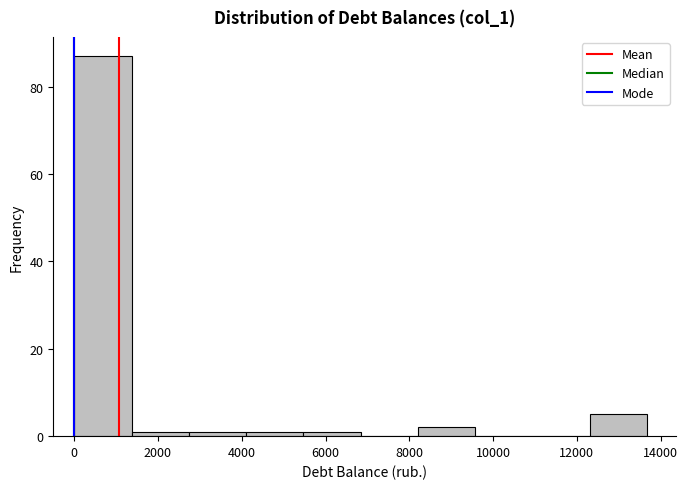

How tall is the bar that spans 12400 to 13600 on the x-axis? Neither the bar edges nor the heights are printed on the chart, so give them approximately, as read against the axes.

6